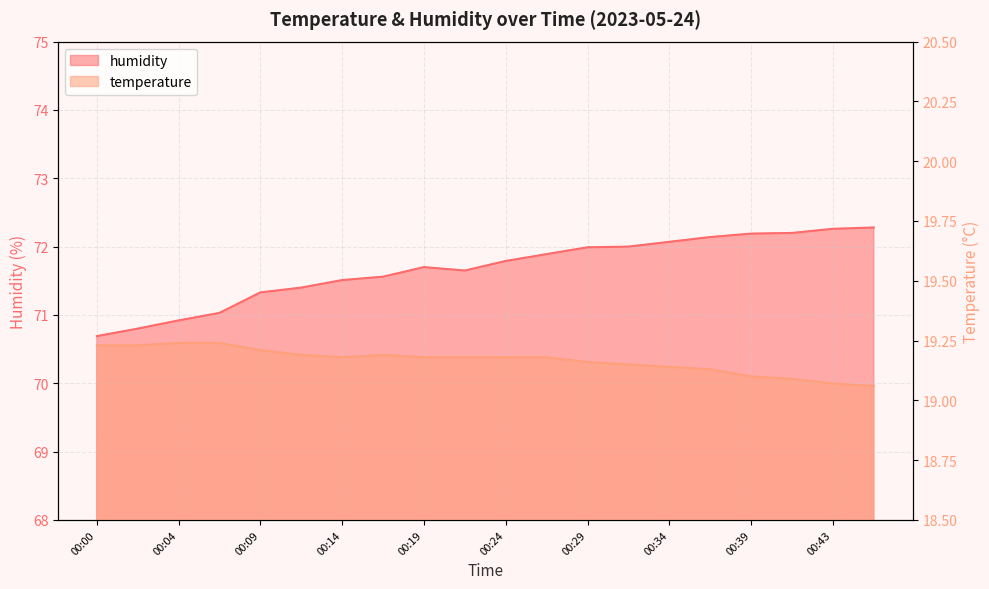

What are all the series names shown in the legend?

humidity, temperature